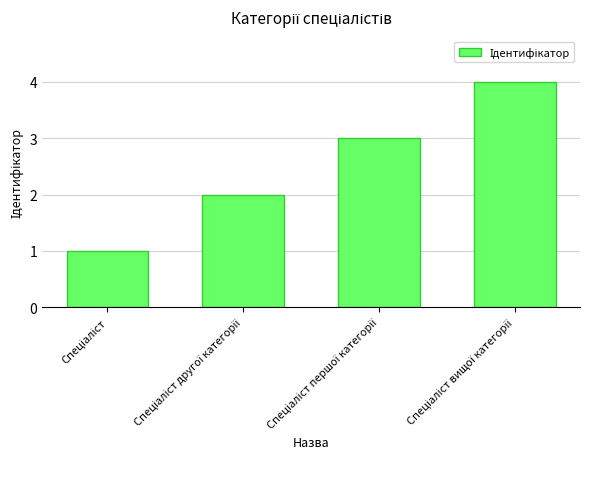

What is the value of the 4th bar from the left?

4